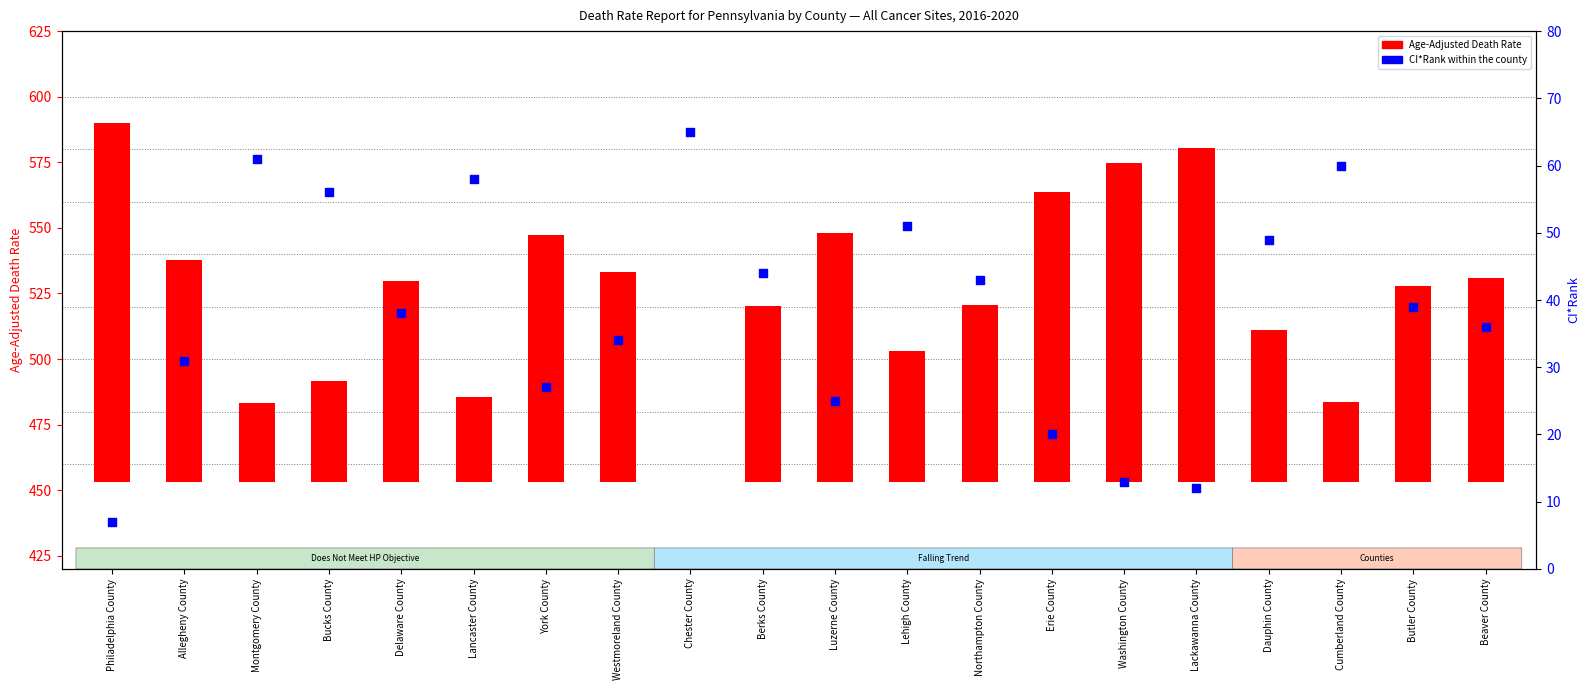

What are all the series names shown in the legend?

Age-Adjusted Death Rate, CI*Rank within the county